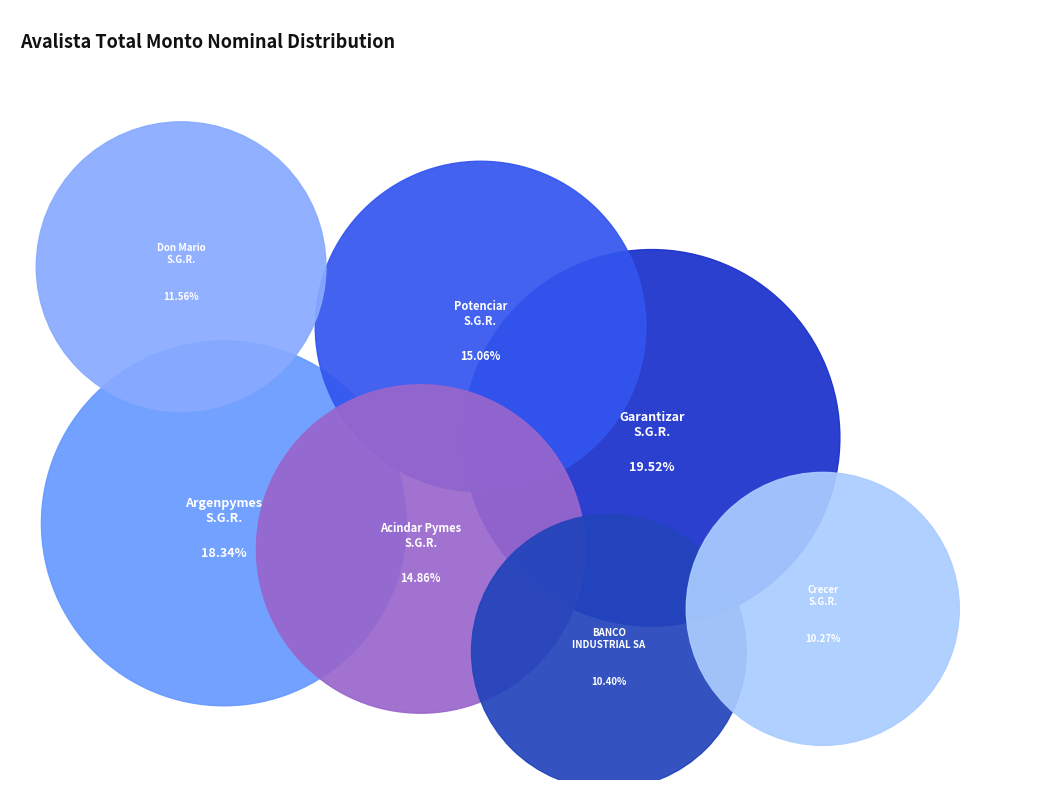

Is it true that BANCO INDUSTRIAL SA is 22% of the pie?

False